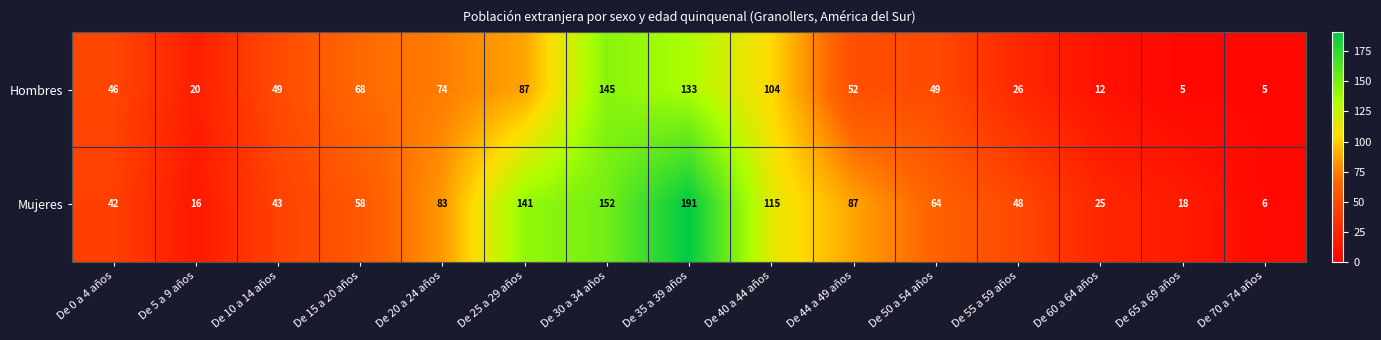

How many data points does each series have?

15